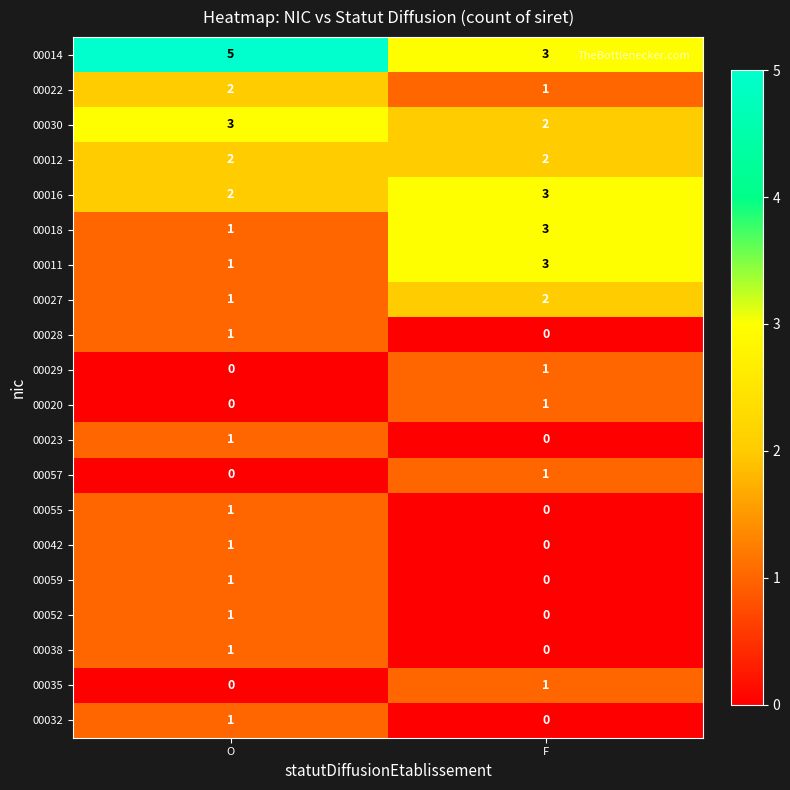

What is the sum of all 00016 values?

5